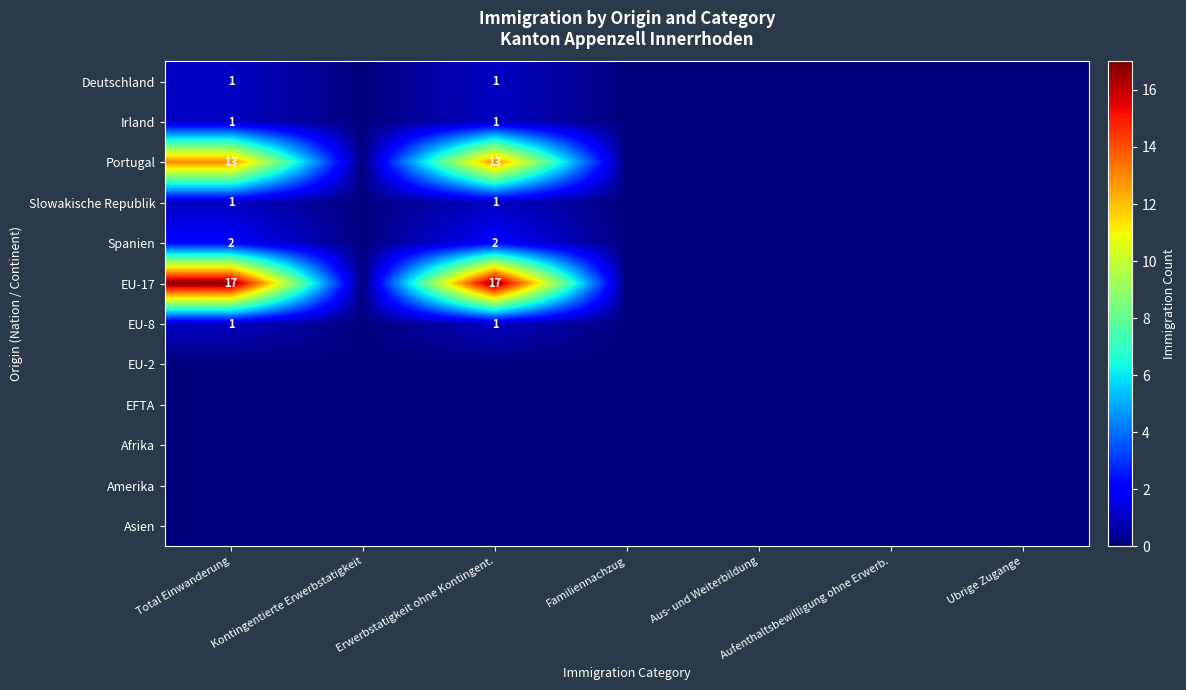

True or false: Spanien has a value of 0 at Total Einwanderung.

False